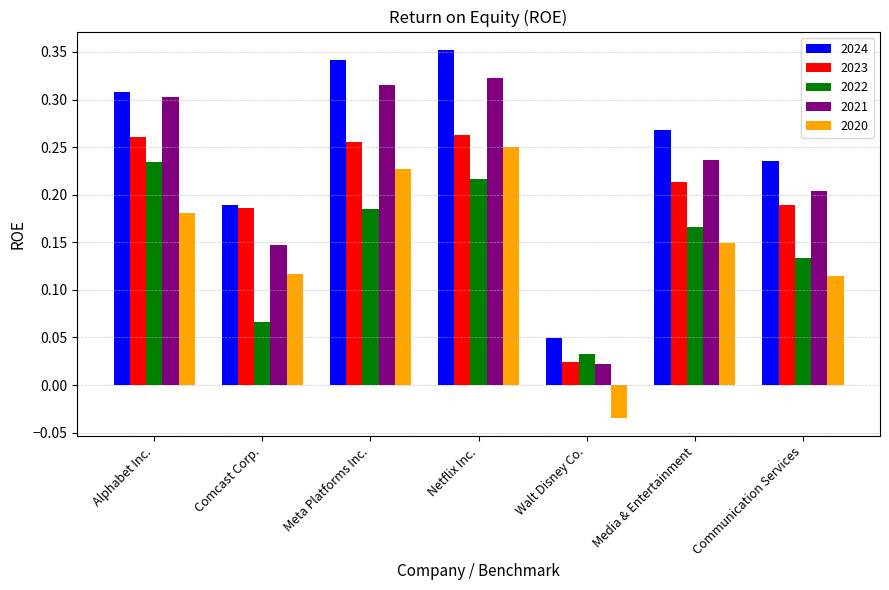

Is it true that 2022 equals 0.2 at Netflix Inc.?

True